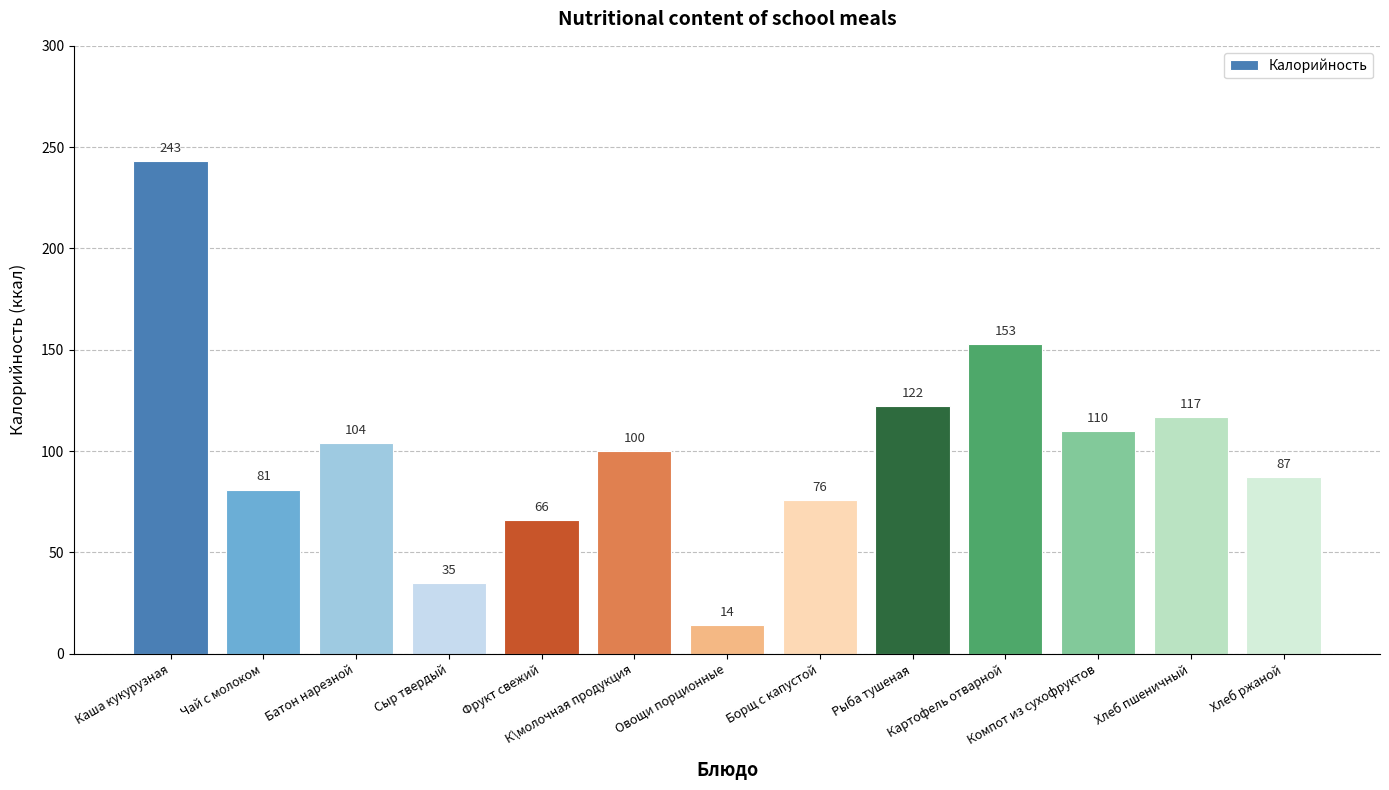

Reading left to right, what are all the values shown in this chart?

243	81	104	35	66	100	14	76	122	153	110	117	87